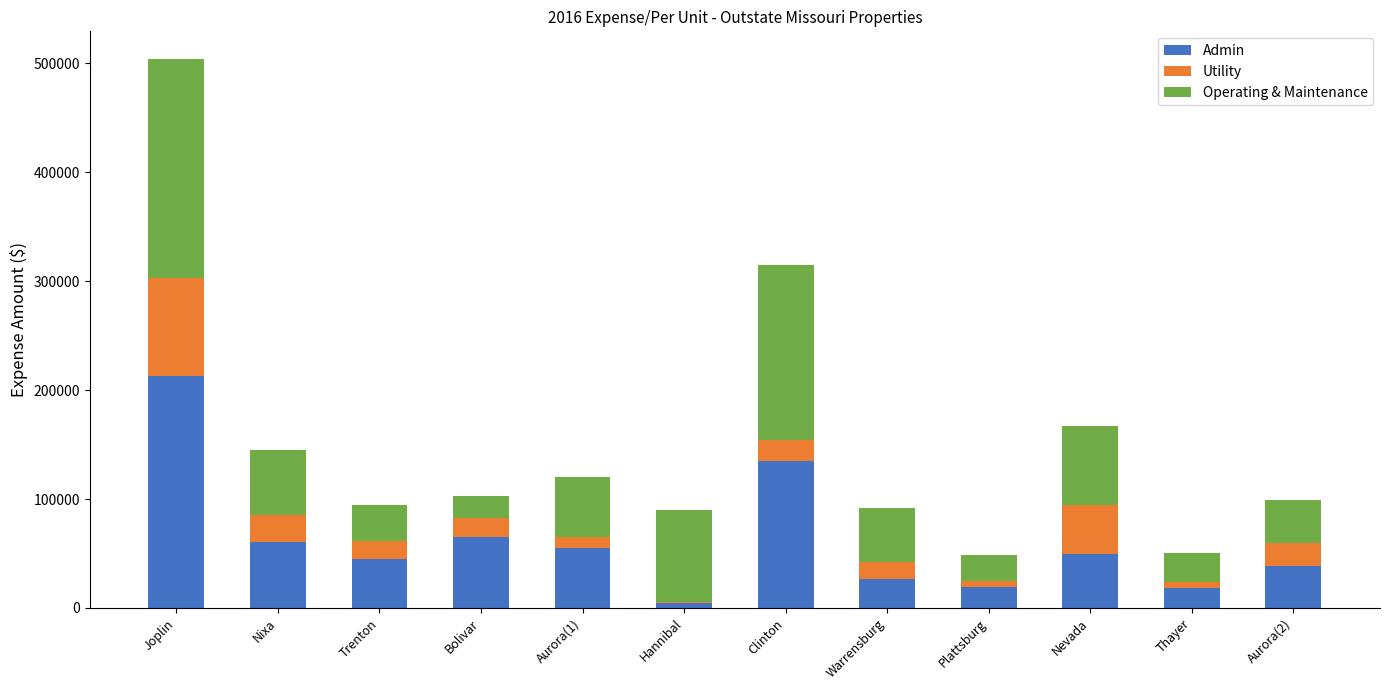

The value of Admin at Joplin is 212843. True or false?

True